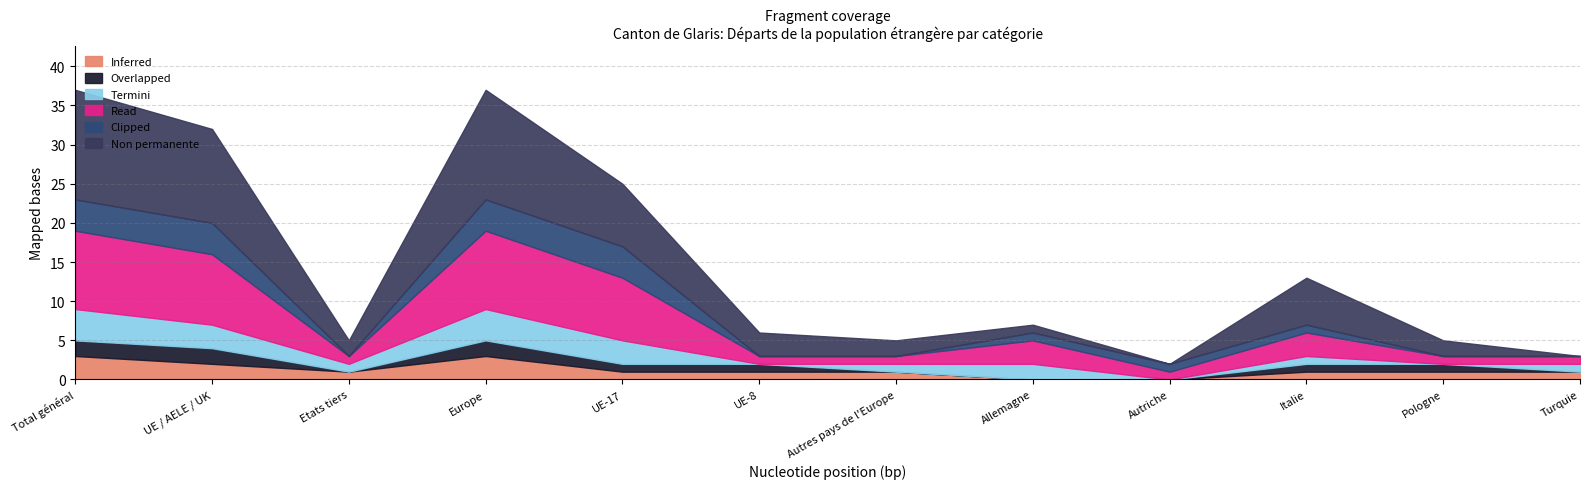

What is the total value across all series at UE-8?

6